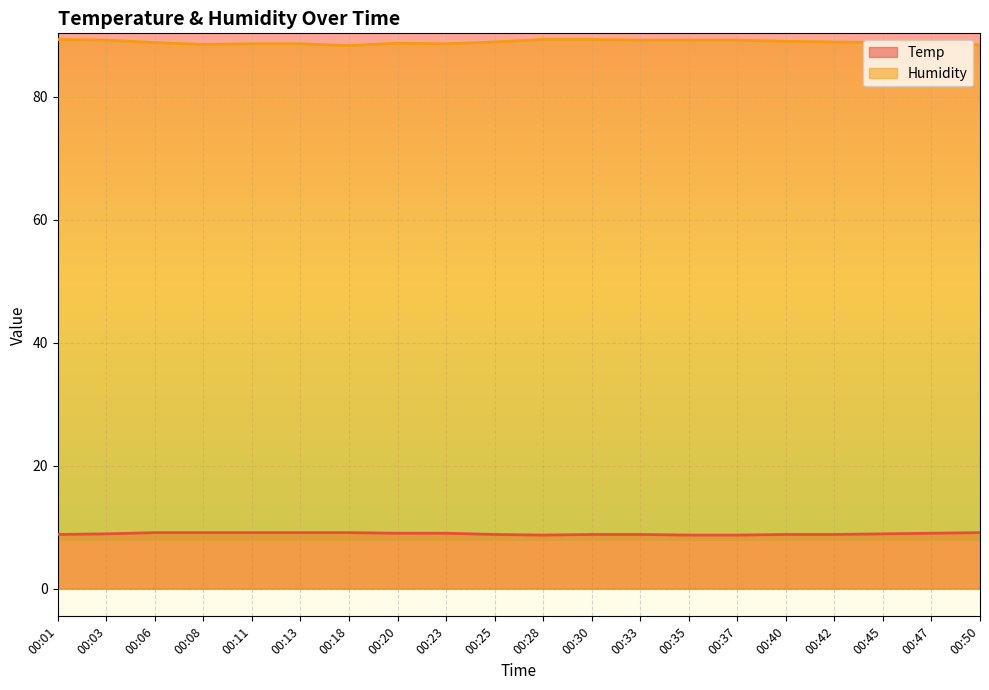

Which has a higher value, 00:08 or 00:03?

00:08